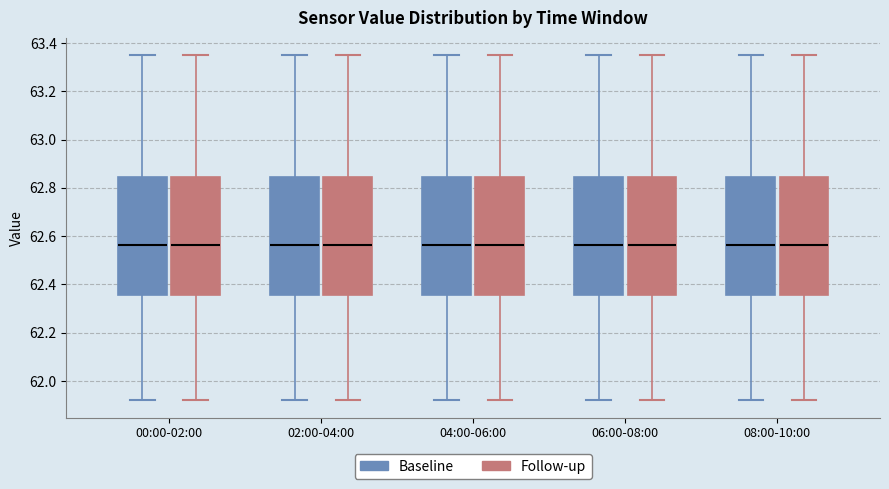

Where does the lower whisker of the box for 04:00-06:00 (Follow-up) end on the y-axis? The values are not printed on the chart, so give them approximately, as read against the axis.

61.92